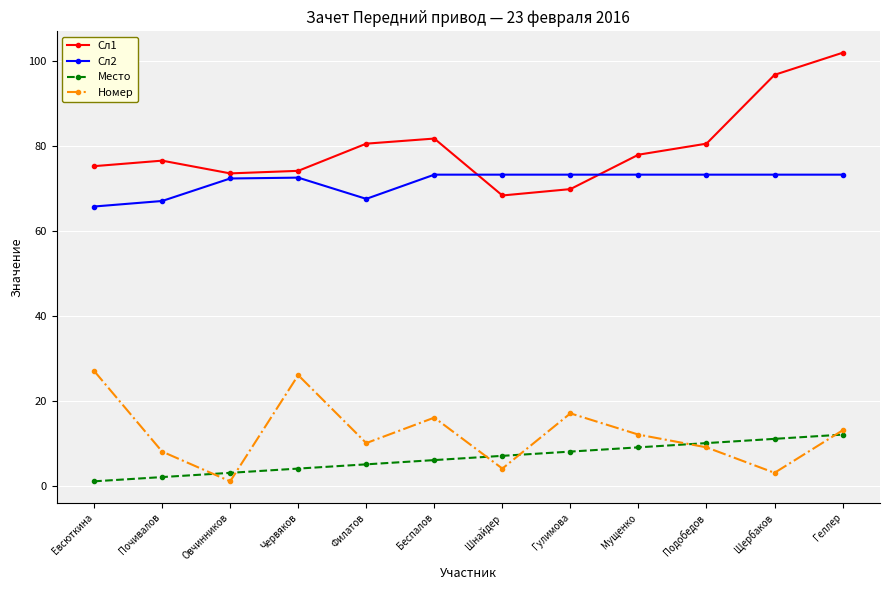

True or false: Сл2 and Место intersect in this chart.

False